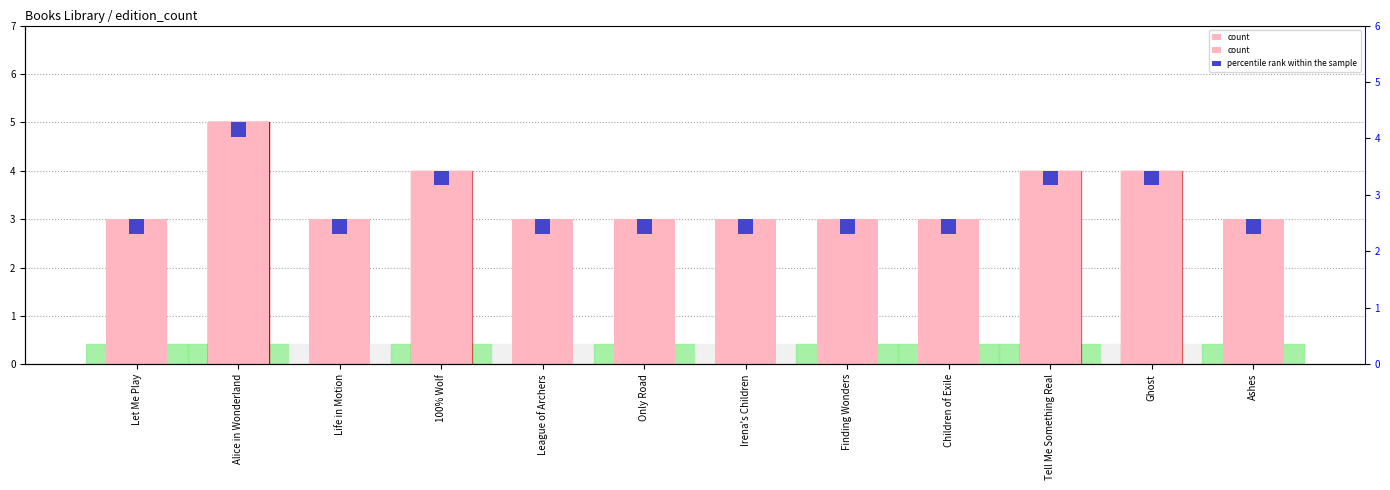

At how many categories does at least one series exceed 2?

12